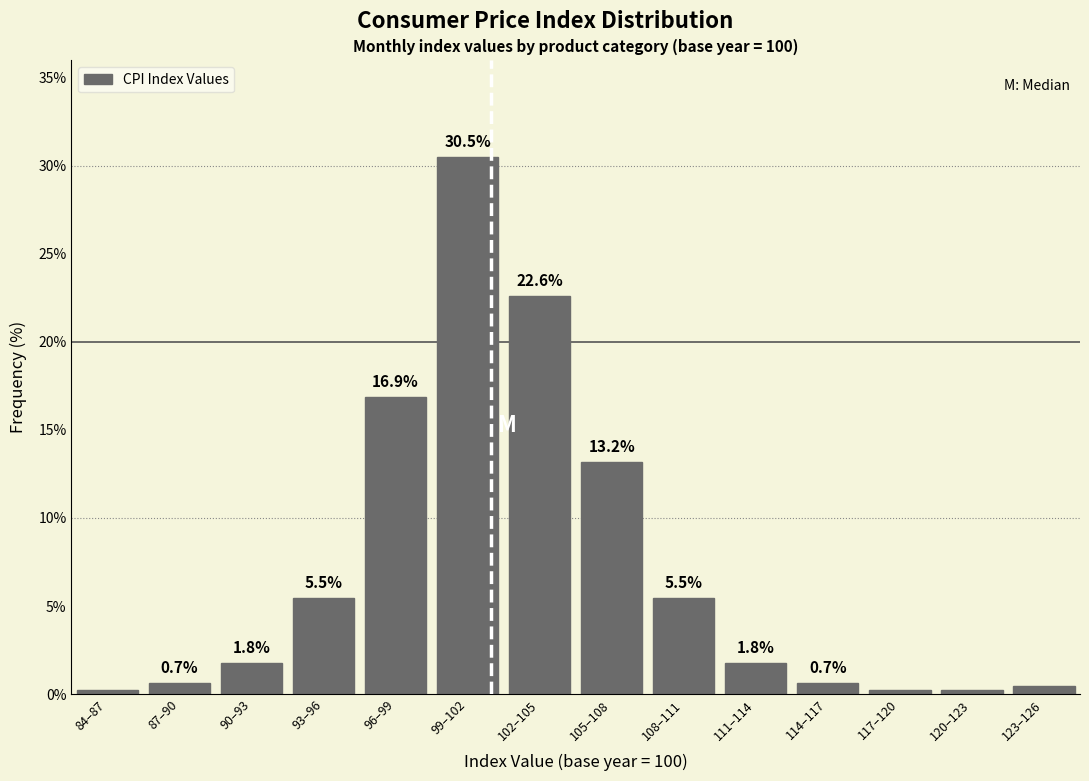

Which has a higher value, 96–99 or 123–126?

96–99